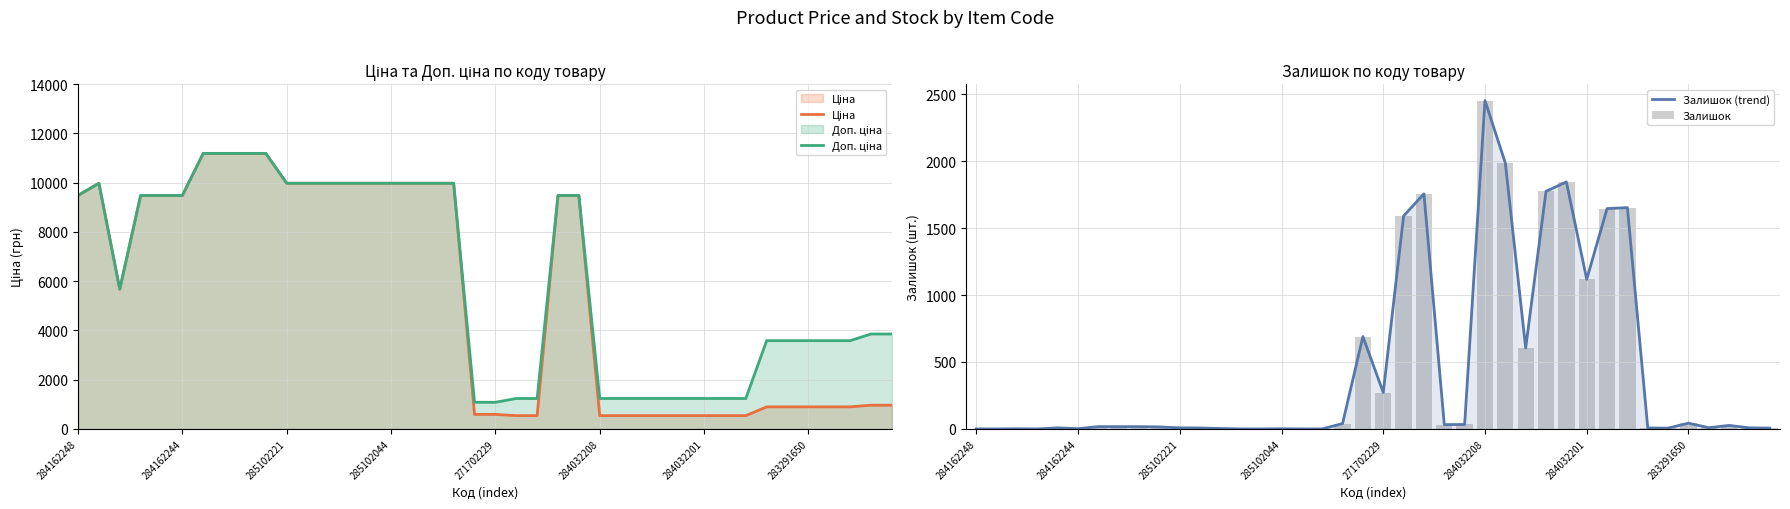

What is the total value across all series at 26?

5746.4